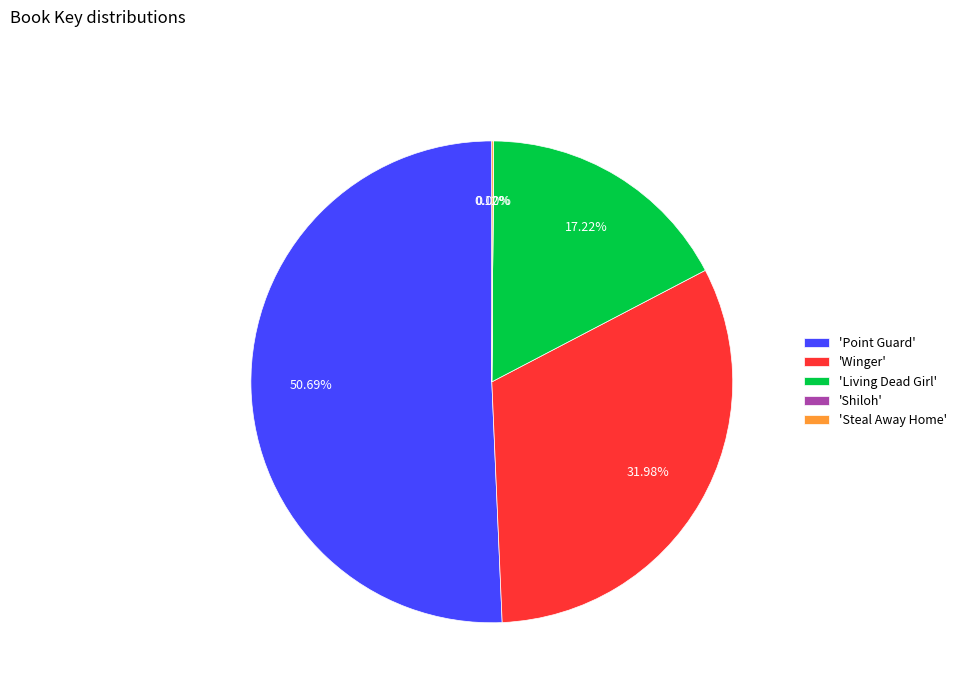

Which category has the biggest portion of the pie?

'Point Guard'